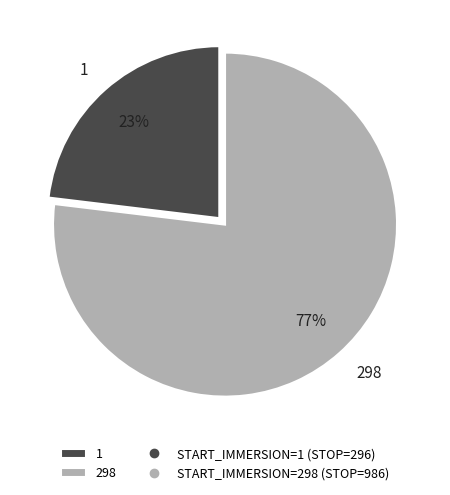

What percentage is the 1 slice, to the nearest percent?

23%